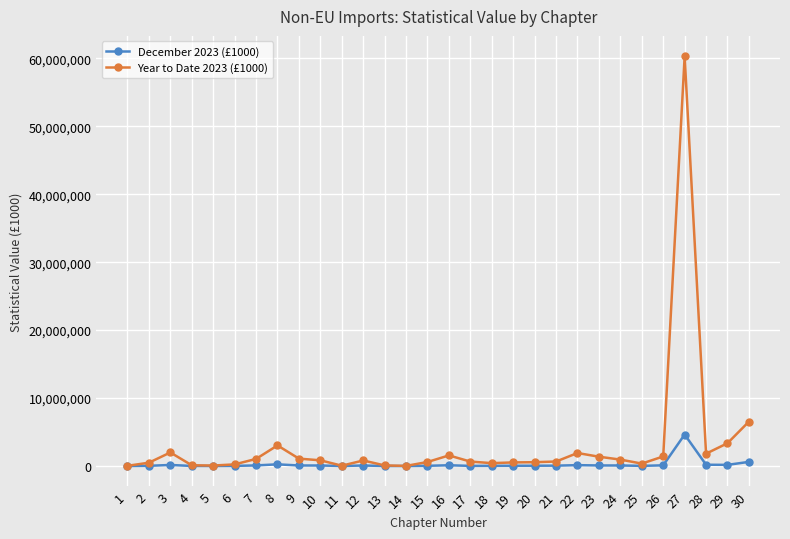

At which category is the sum across all series the highest?

27